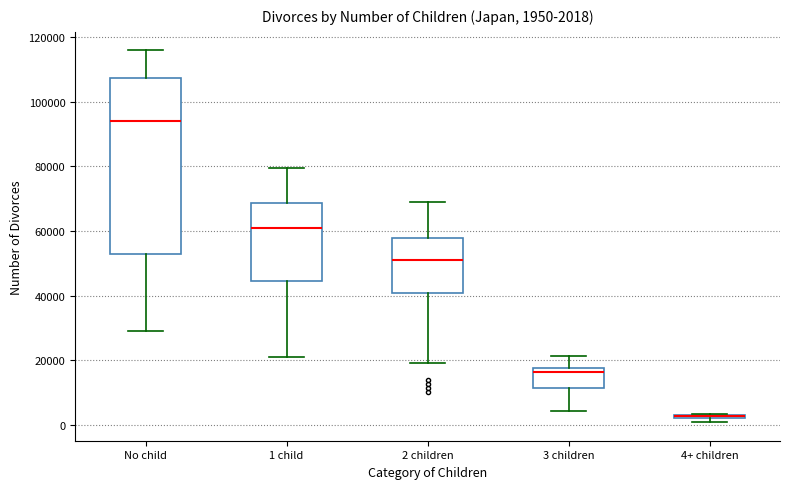

Comparing the boxes themselves (not the whiskers), which one is the tallest?

No child